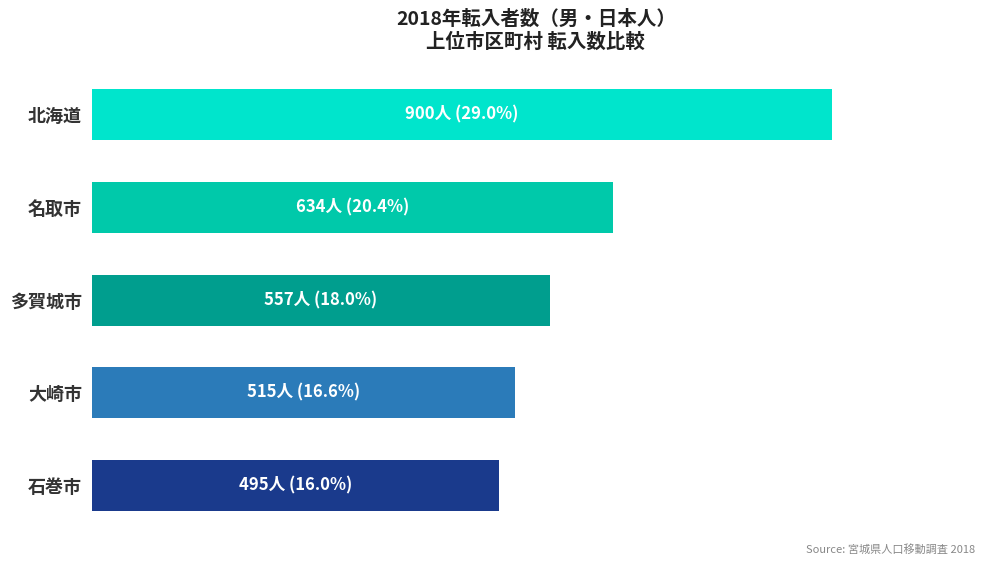

Does the chart contain any negative values?

No